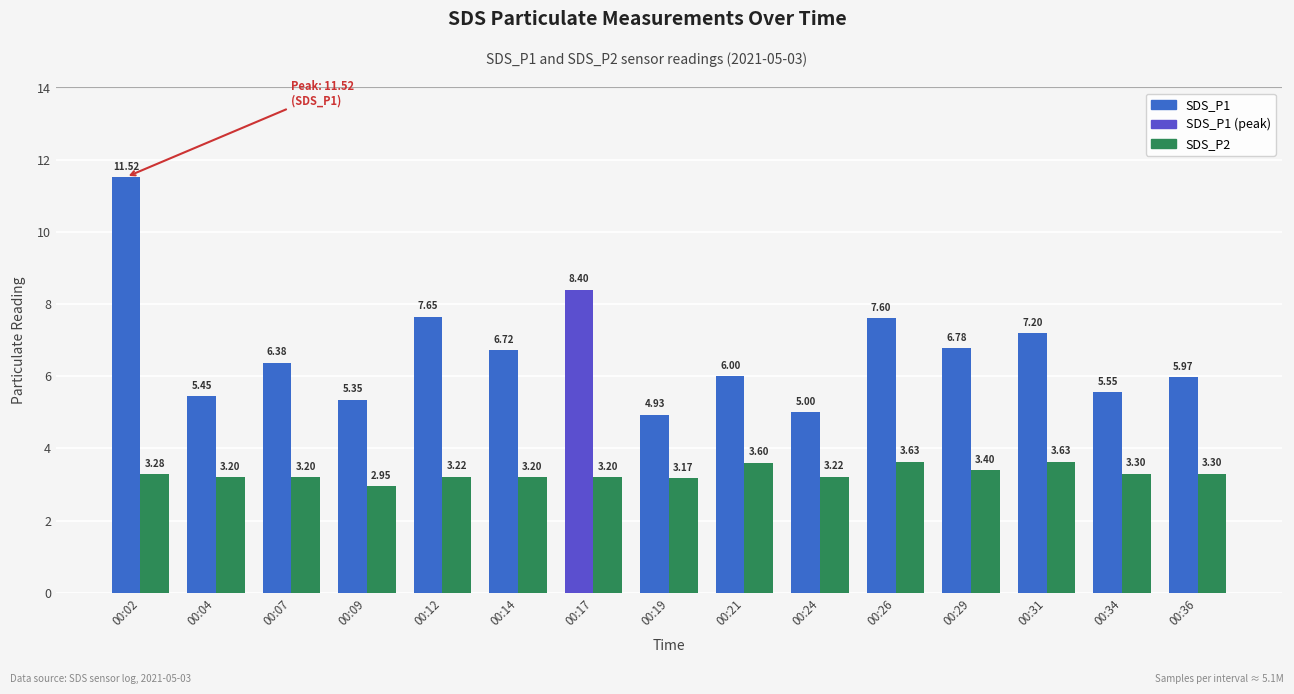

Rank the categories by value from lowest to highest.

00:09, 00:19, 00:04, 00:07, 00:14, 00:17, 00:12, 00:24, 00:02, 00:34, 00:36, 00:29, 00:21, 00:26, 00:31